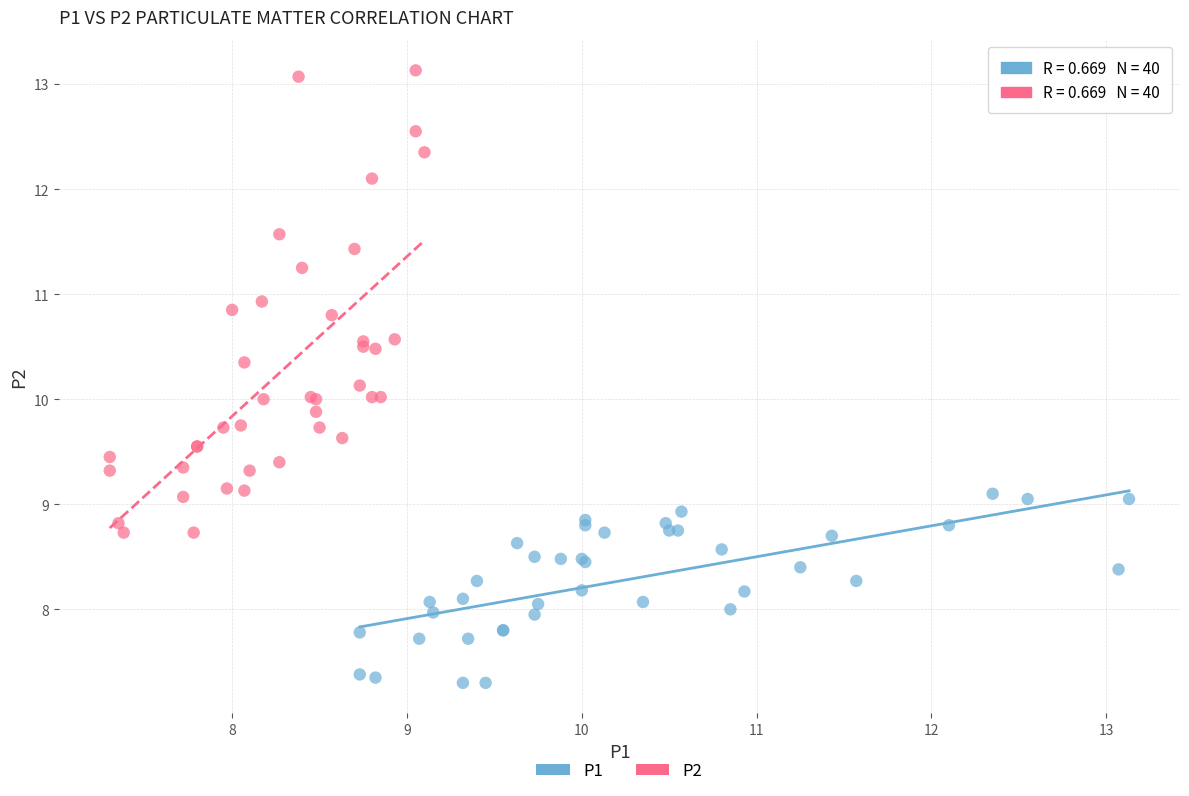

Which series has the largest Y range (max minus min)?

P2